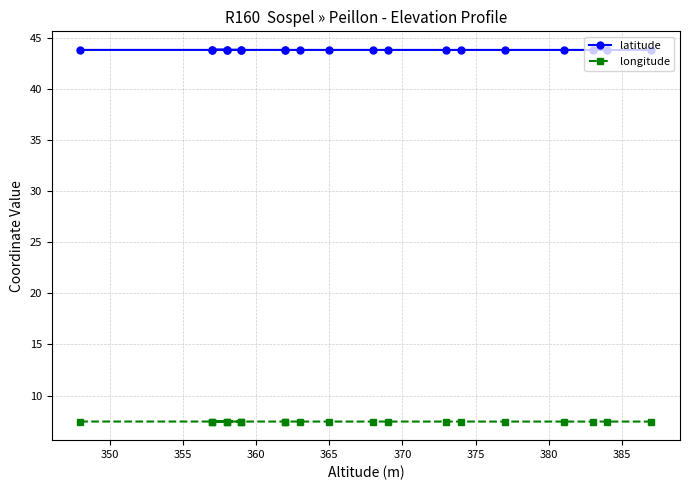

Is the value of latitude at 390 greater than the value of longitude at 11?

Yes